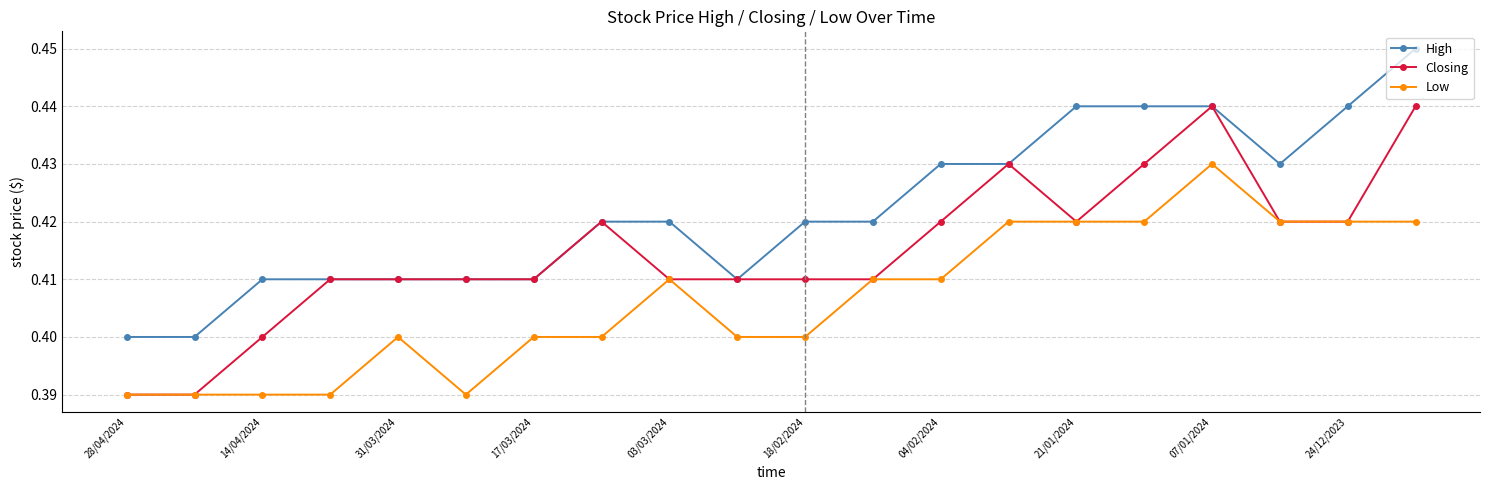

True or false: Low and High cross at least once.

False